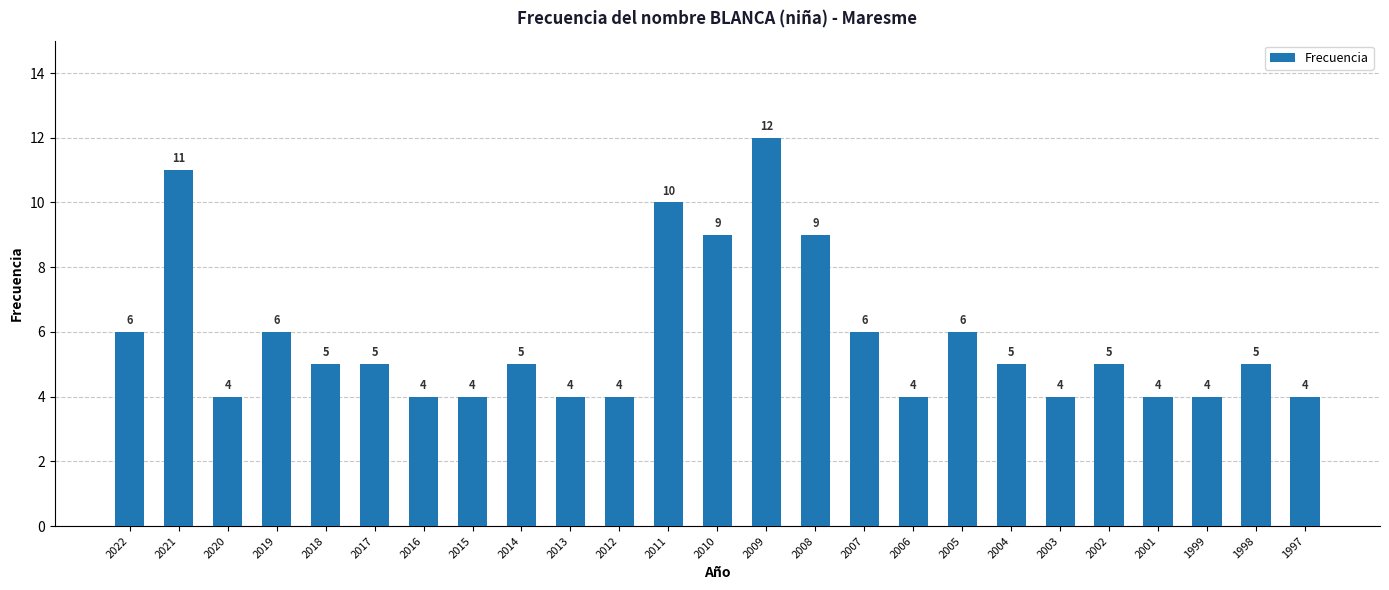

What is the value of the 2nd bar from the left?

11